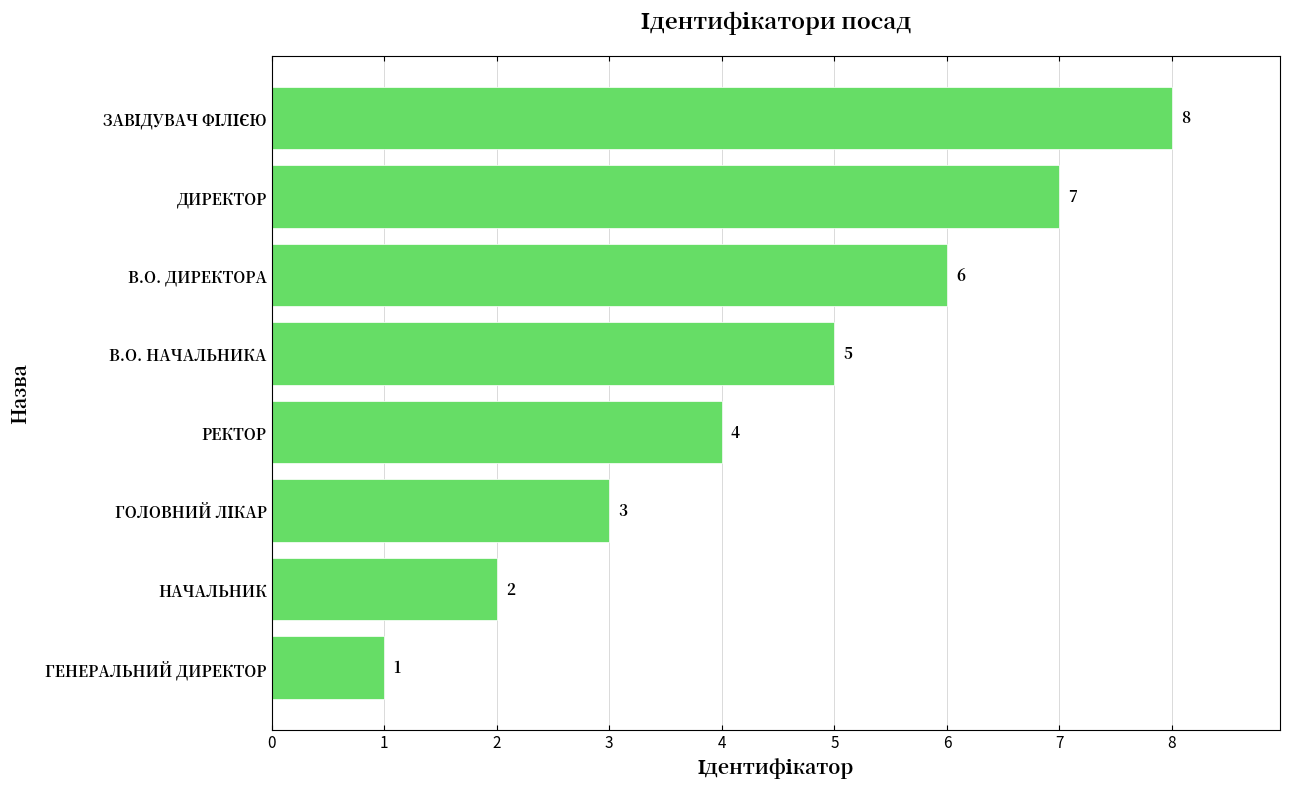

How many values are below 5?

4